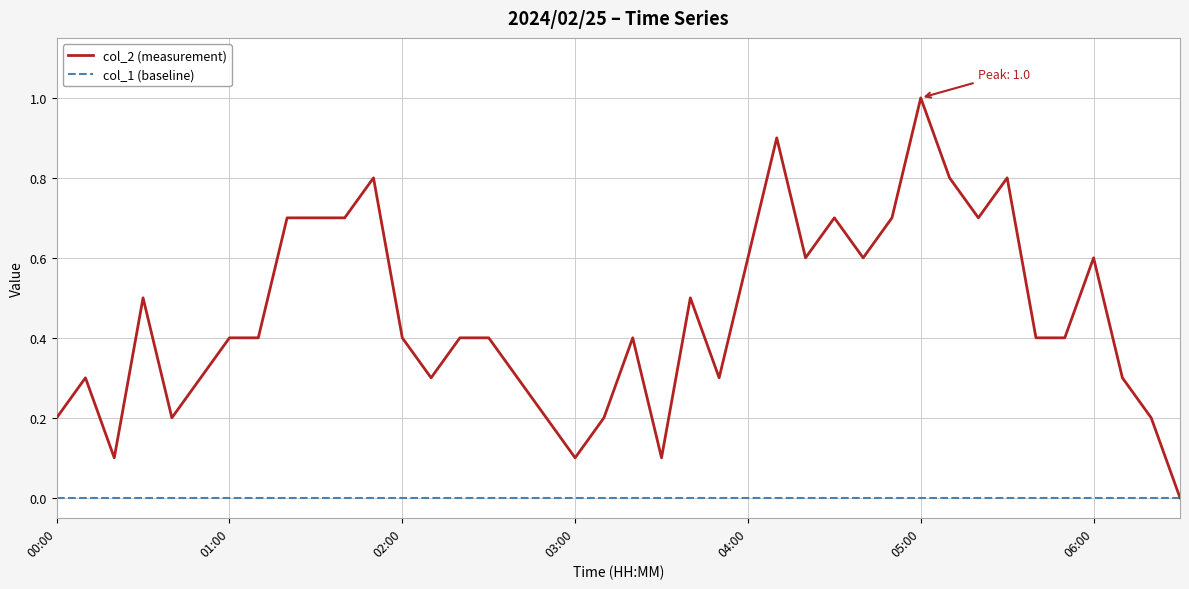

Which series has the largest range (max minus min)?

col_2 (measurement)